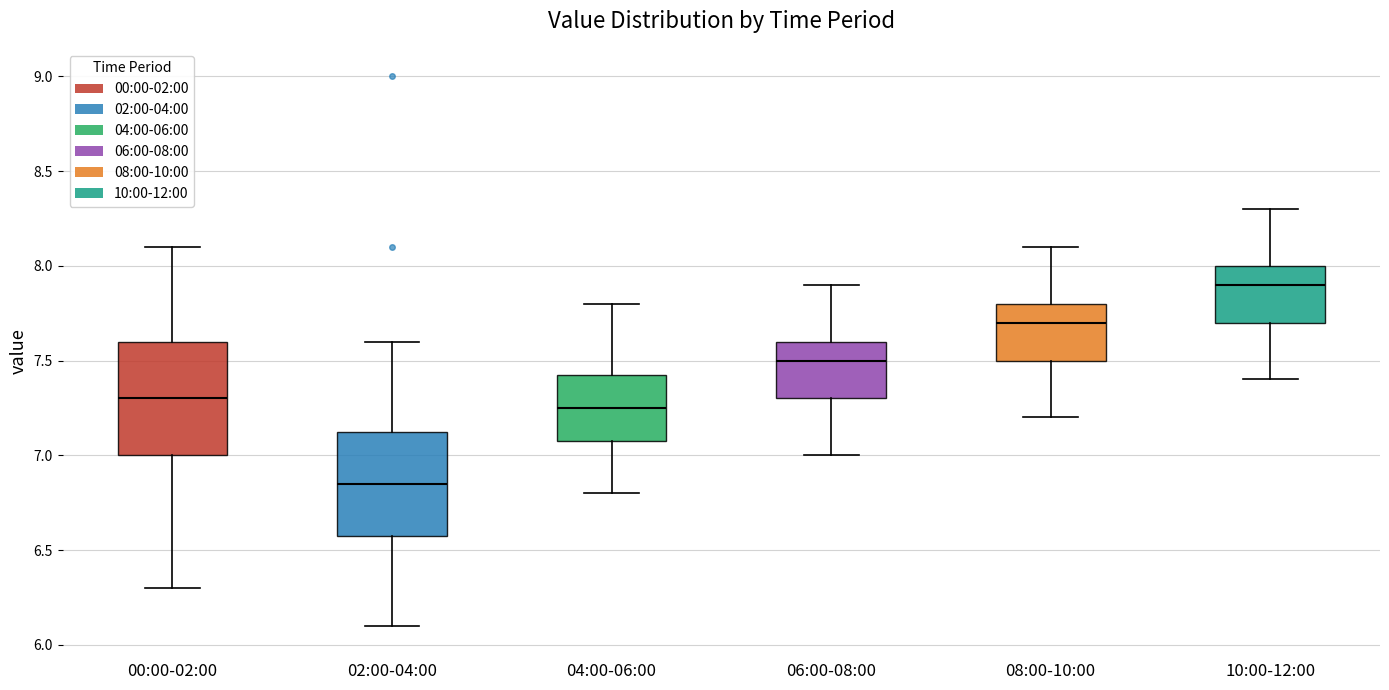

Reading left to right, read every box against the y-axis: the position of its median line, the range the box covers, and the ends of its whiskers. The values are not printed on the chart, so give them approximately, as read against the axis.

00:00-02:00: median 7.30, box 7.00 to 7.60, whiskers 6.30 to 8.10
02:00-04:00: median 6.85, box 6.60 to 7.15, whiskers 6.10 to 7.60
04:00-06:00: median 7.25, box 7.10 to 7.45, whiskers 6.80 to 7.80
06:00-08:00: median 7.50, box 7.30 to 7.60, whiskers 7.00 to 7.90
08:00-10:00: median 7.70, box 7.50 to 7.80, whiskers 7.20 to 8.10
10:00-12:00: median 7.90, box 7.70 to 8.00, whiskers 7.40 to 8.30